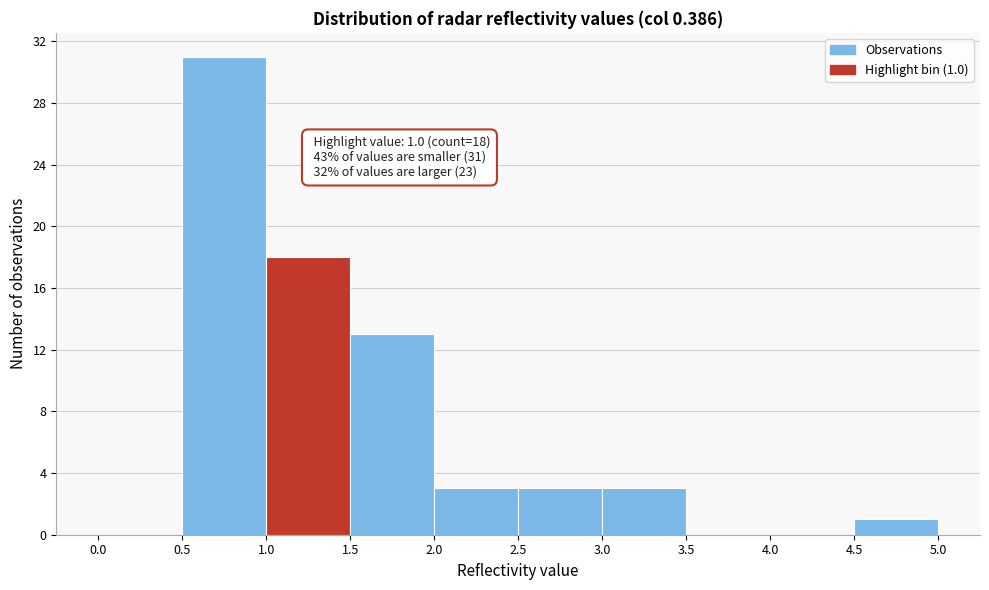

Which range on the x-axis has the tallest bar?

0.5 to 1.0